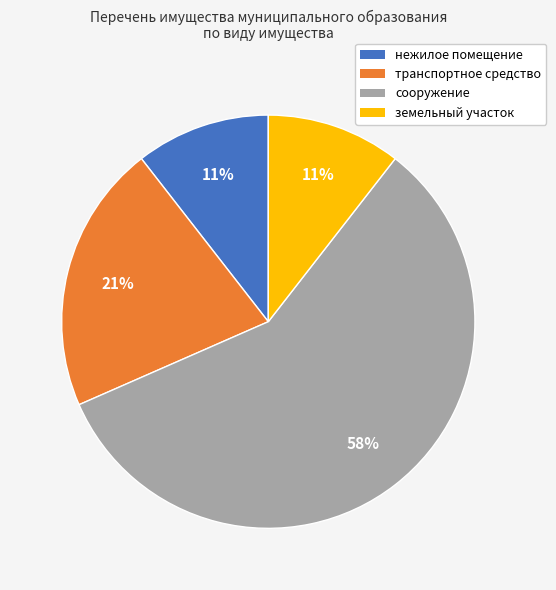

Do транспортное средство and нежилое помещение together represent more than half of the pie?

No